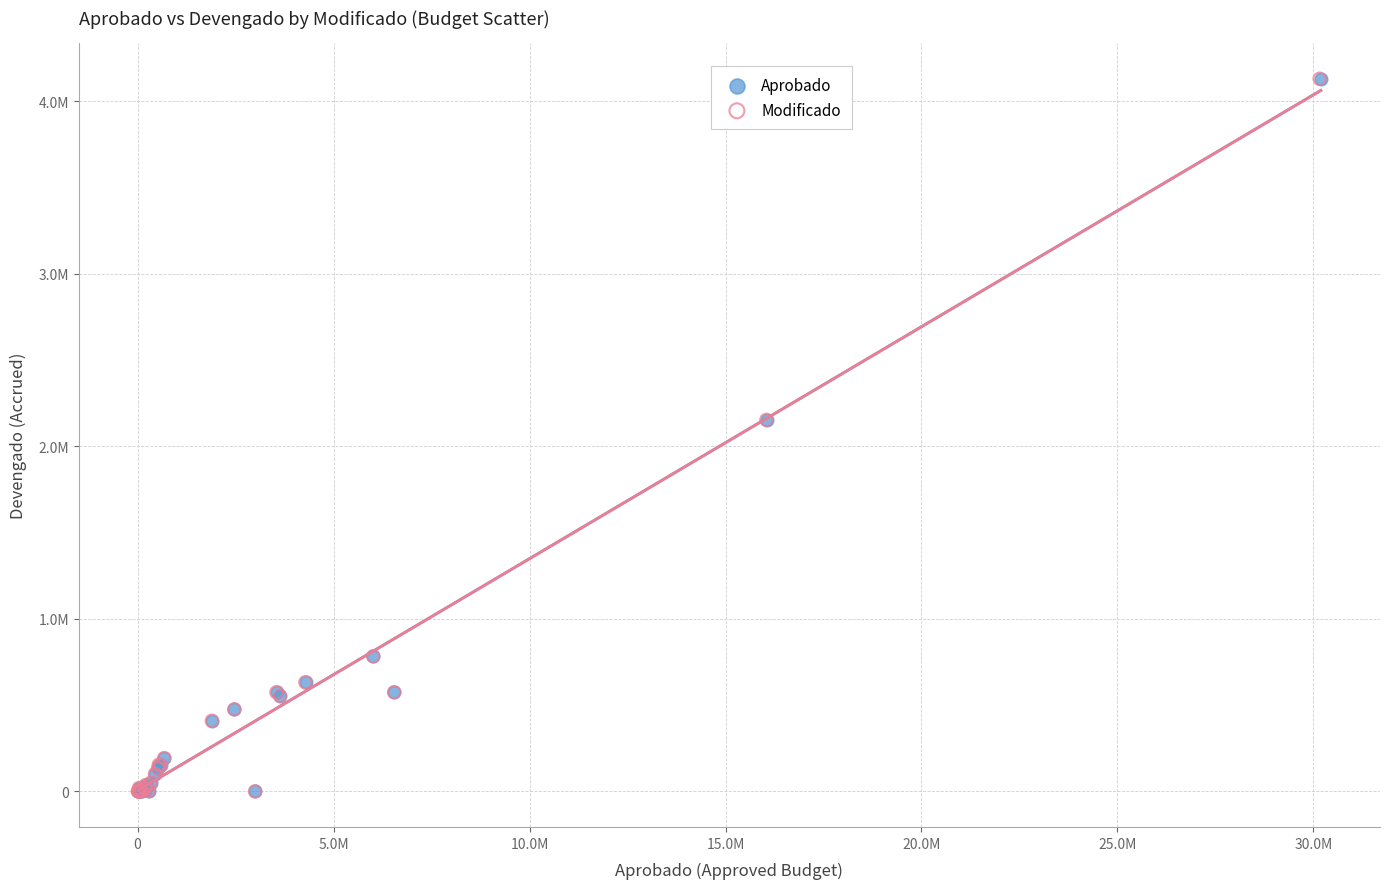

What are all the series names shown in the legend?

Aprobado, Modificado